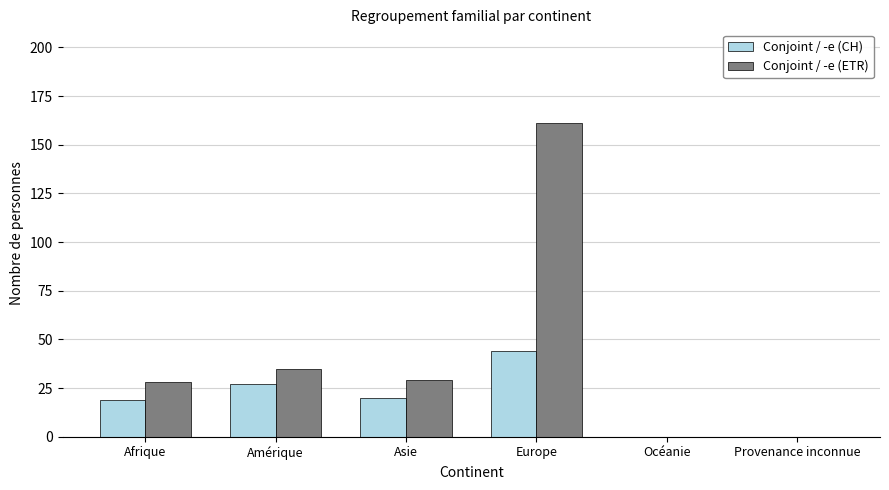

Between Afrique and Océanie, which series saw the biggest shift?

Conjoint / -e (ETR)